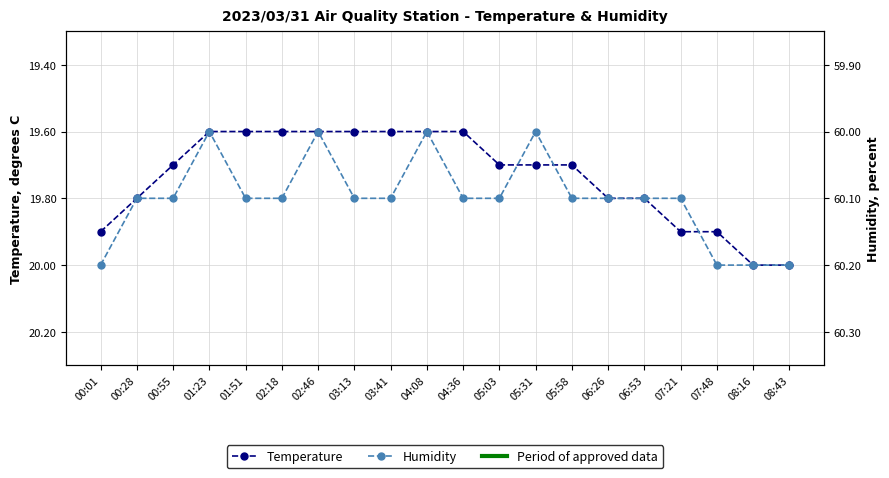

What is the average value of the Humidity series?

60.1